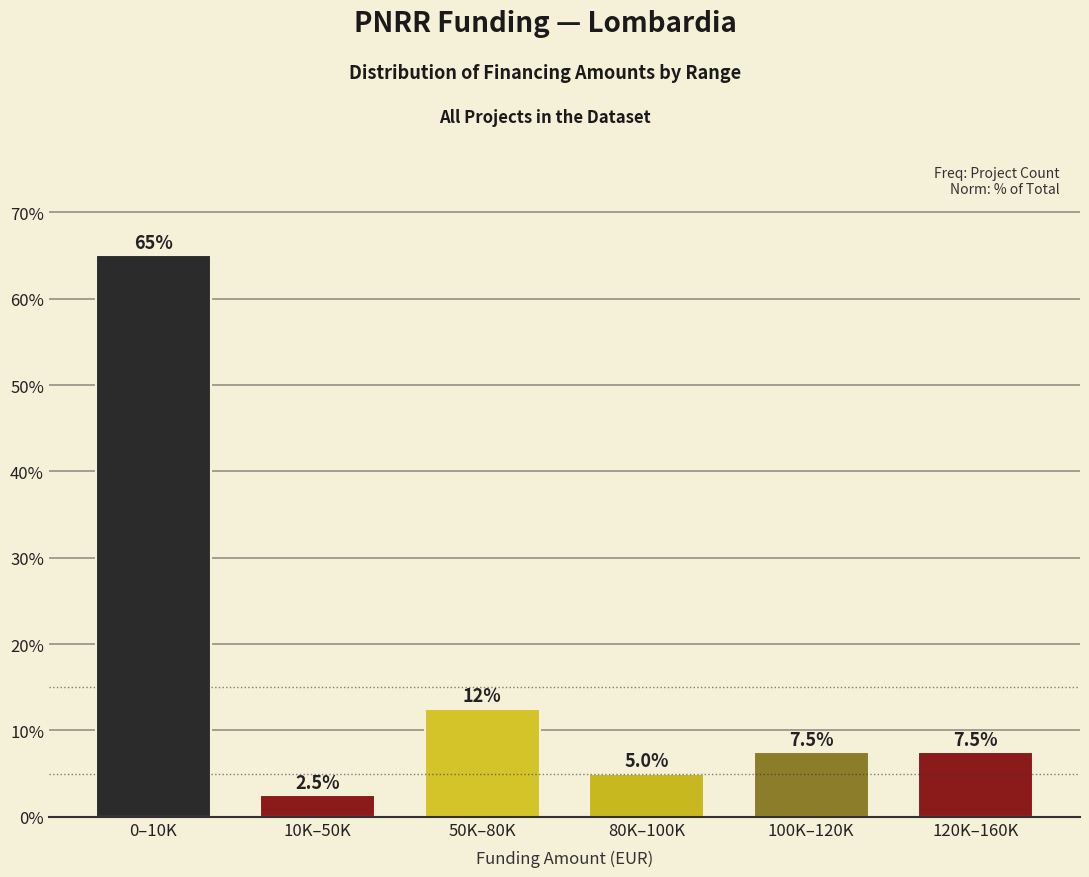

Reading left to right, list all the values displayed in this chart.

65.0	2.5	12.5	5.0	7.5	7.5